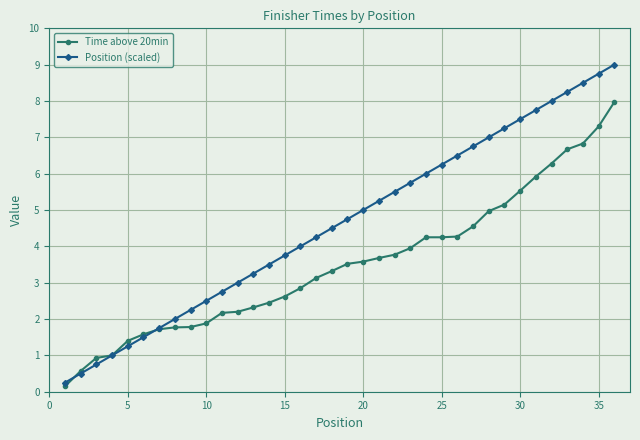

Rank the series by their maximum value, from lowest to highest.

Time above 20min, Position (scaled)